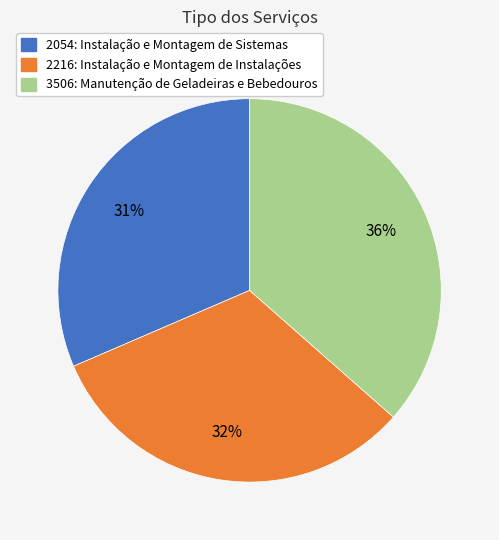

How many slices are in this pie chart?

3